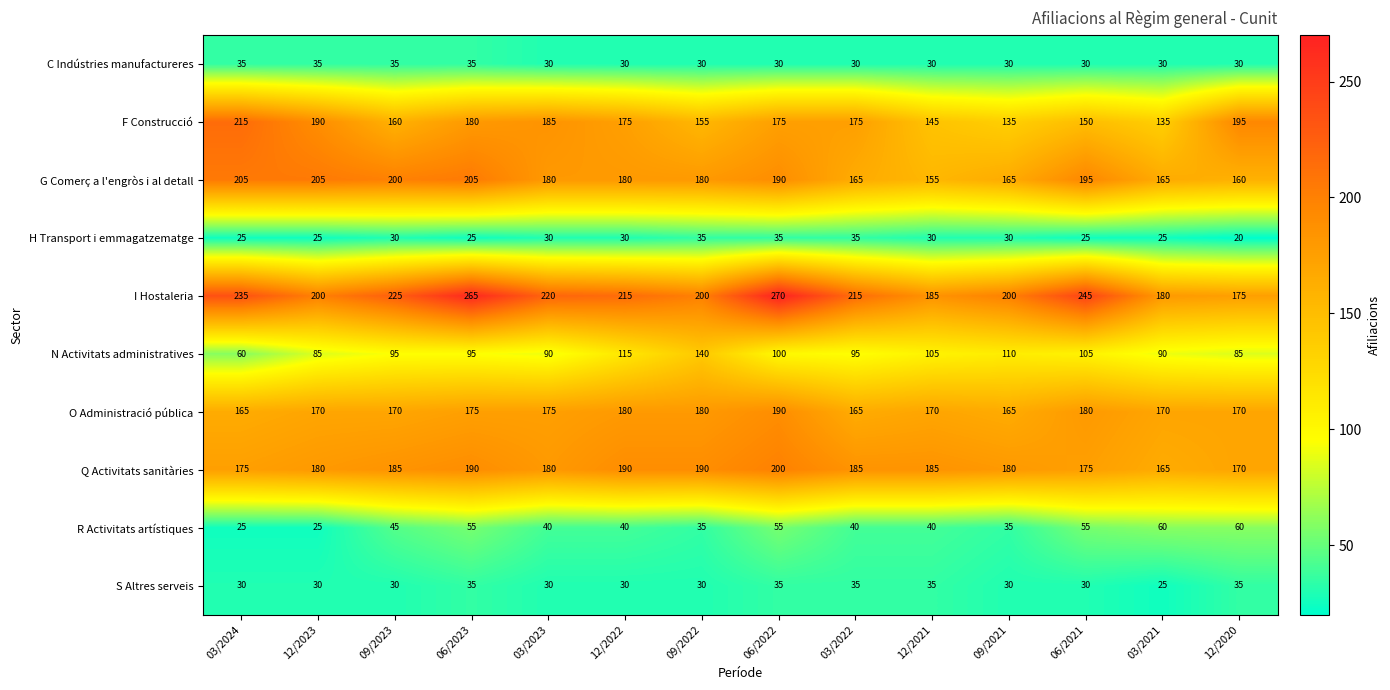

Count the number of categories in the chart.

14